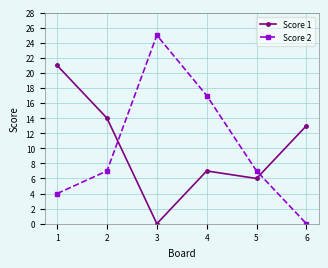

Between which two adjacent categories do Score 2 and Score 1 first intersect?

2 and 3